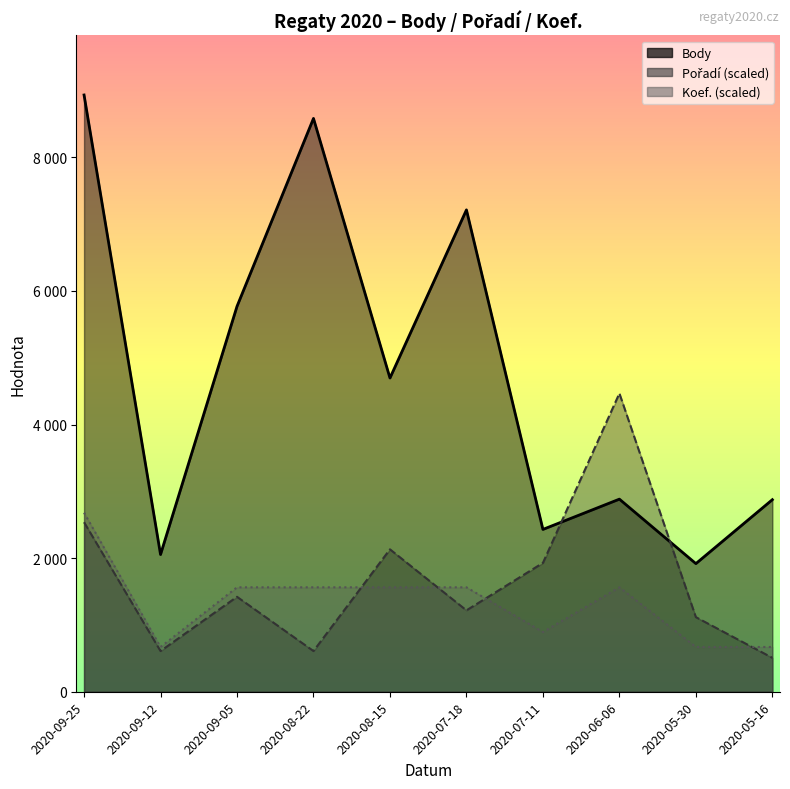

After their last crossing, which series has the higher values: Koef. or Pořadí?

Koef.